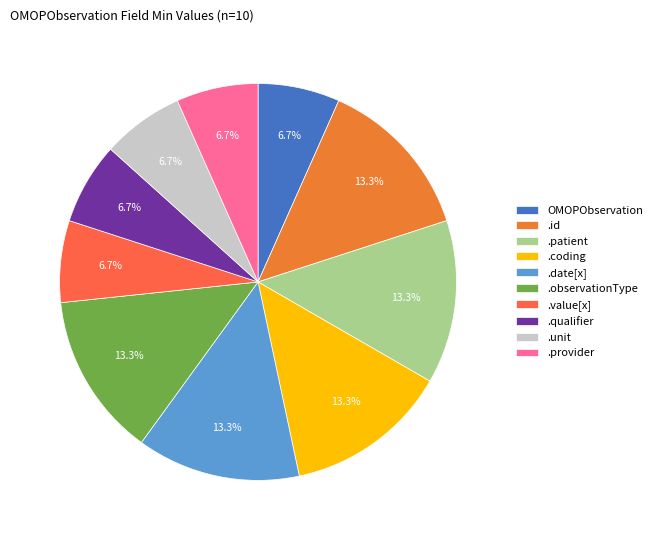

What is the largest slice in the pie chart?

OMOPObservation.id